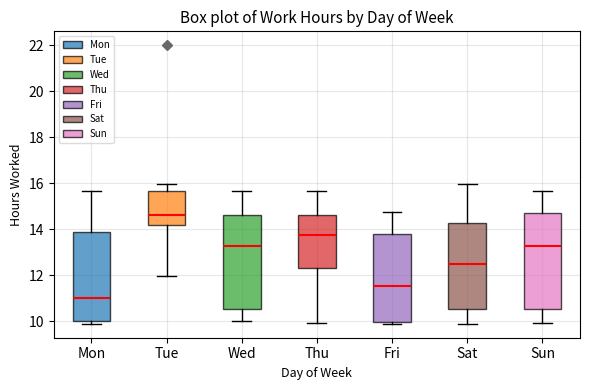

Reading left to right, read every box against the y-axis: the position of its median line, the range the box covers, and the ends of its whiskers. The values are not printed on the chart, so give them approximately, as read against the axis.

Mon: median 11.0, box 10.0 to 13.8, whiskers 9.8 to 15.6
Tue: median 14.6, box 14.2 to 15.6, whiskers 12.0 to 16.0
Wed: median 13.2, box 10.6 to 14.6, whiskers 10.0 to 15.6
Thu: median 13.8, box 12.4 to 14.6, whiskers 10.0 to 15.6
Fri: median 11.6, box 10.0 to 13.8, whiskers 9.8 to 14.8
Sat: median 12.6, box 10.6 to 14.2, whiskers 9.8 to 16.0
Sun: median 13.2, box 10.6 to 14.6, whiskers 10.0 to 15.6